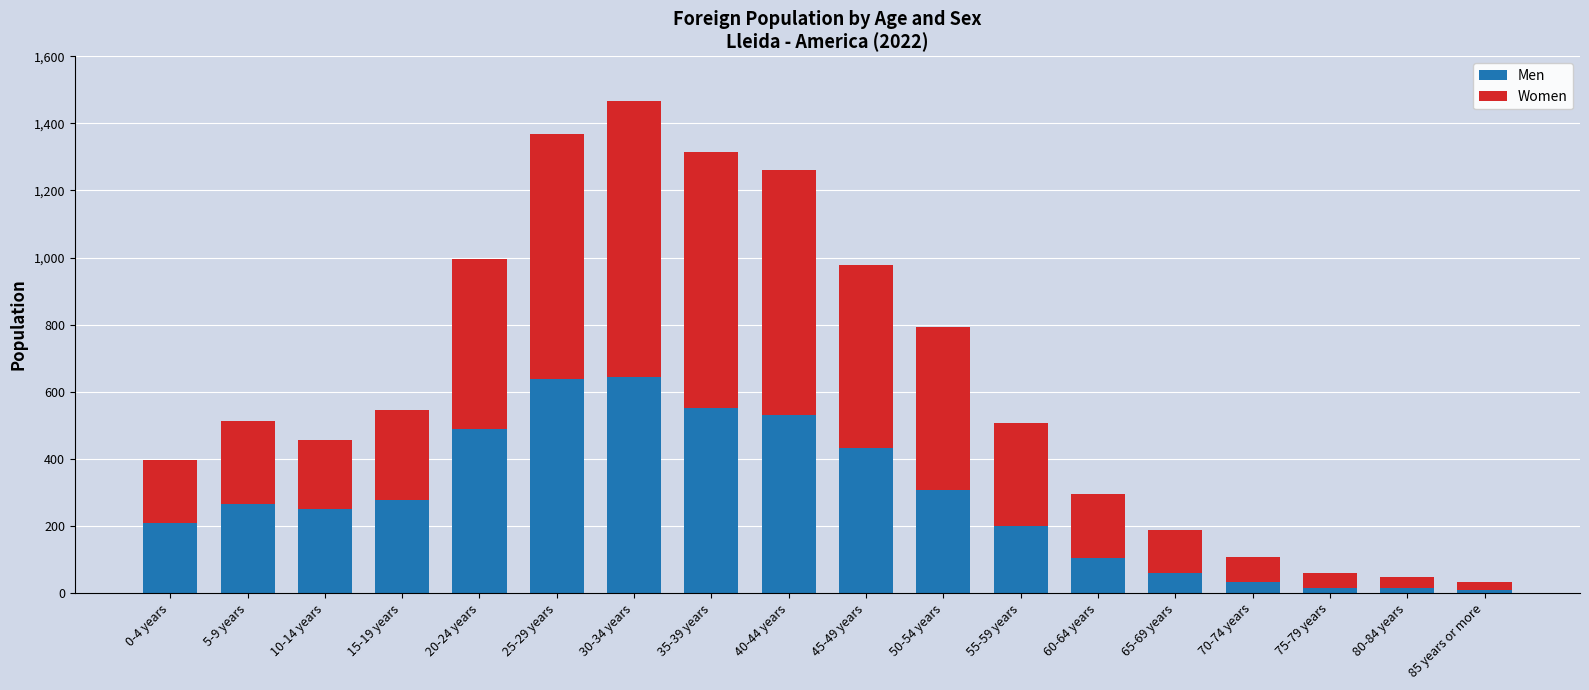

At which category is the sum across all series the highest?

30-34 years